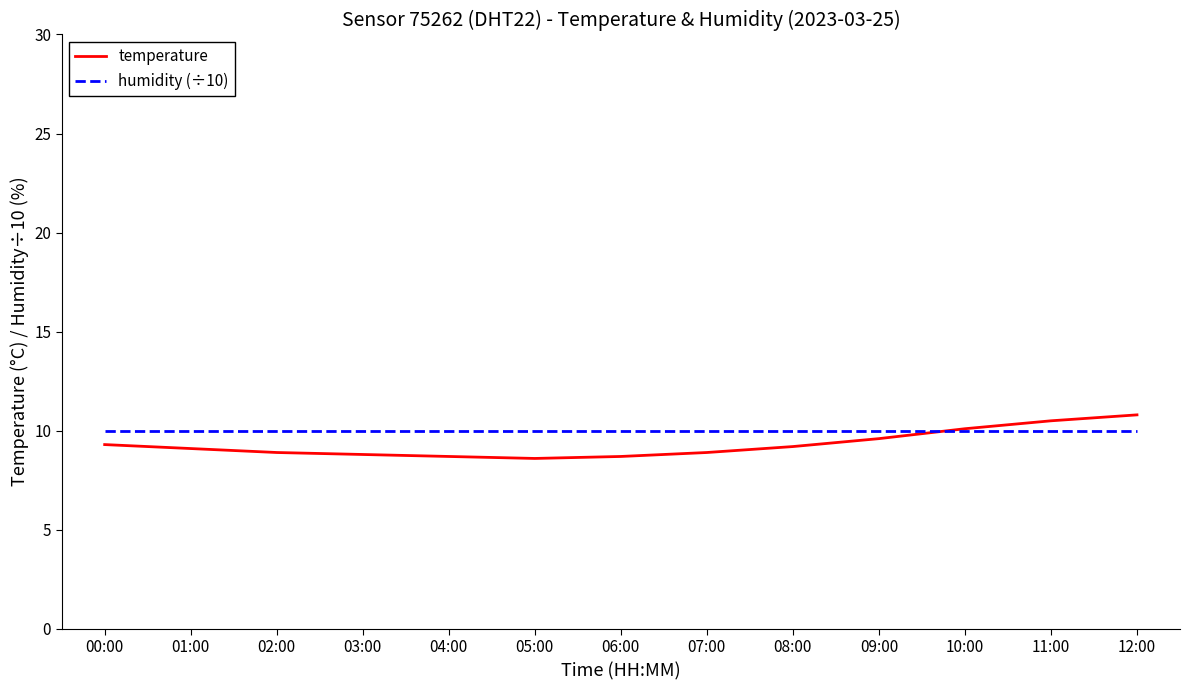

What position from the left is 07:00?

8